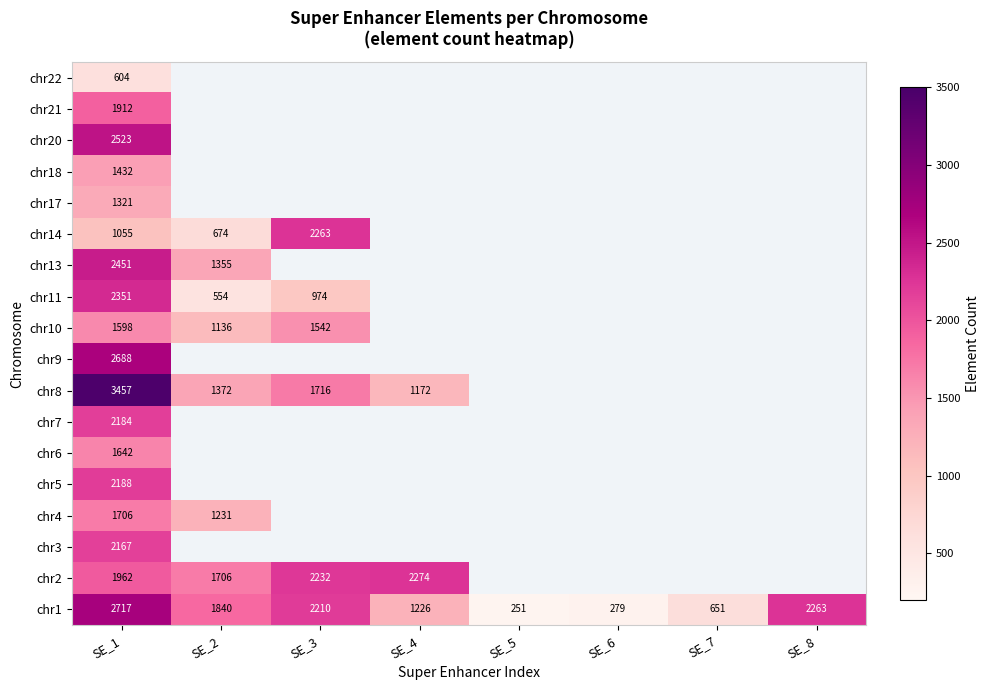

True or false: chr1 has a value of 417 at SE_7.

False